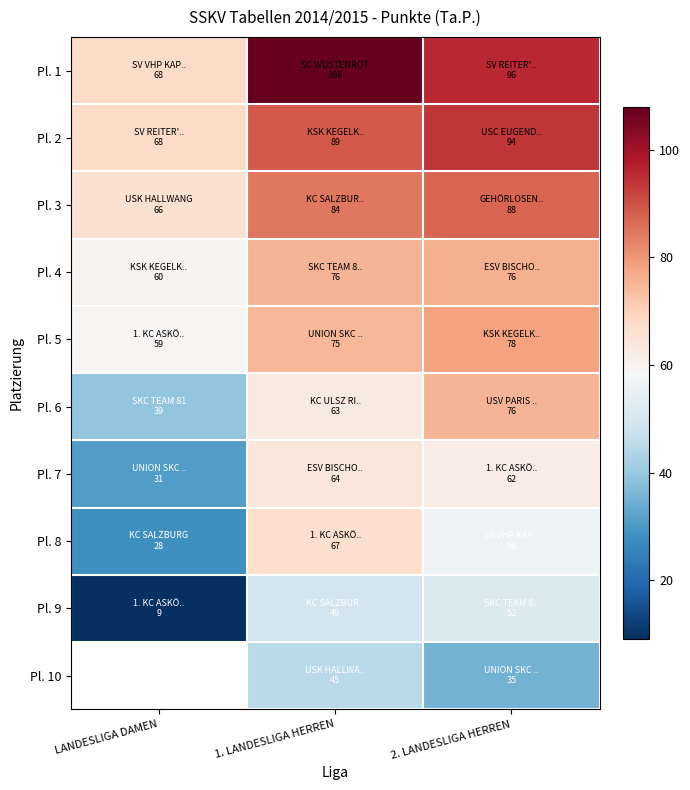

At how many categories does at least one series exceed 88?

2